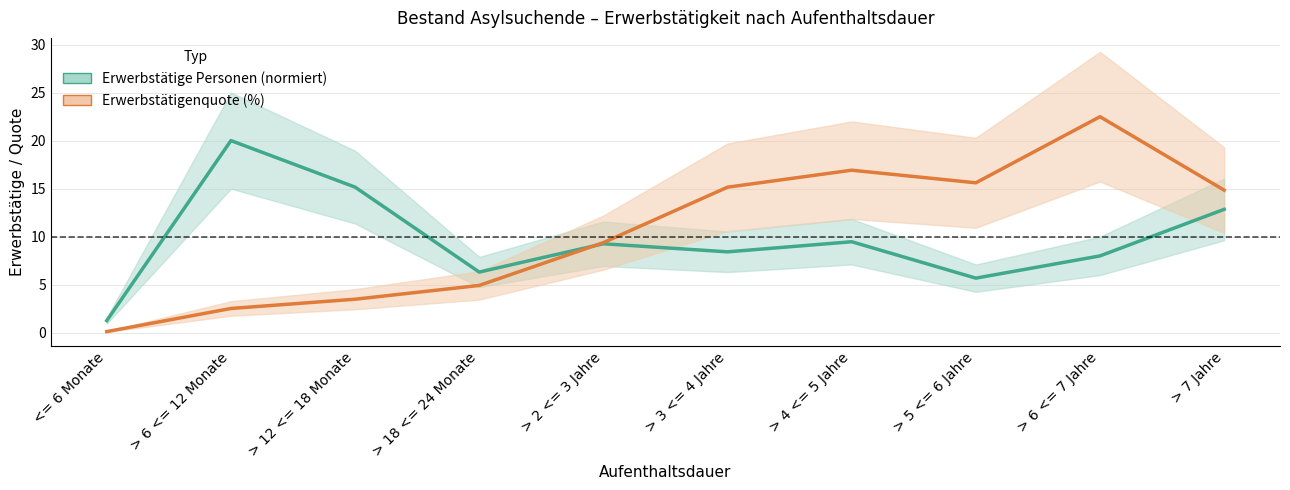

In Erwerbstätigenquote (%), how many points are higher than both neighbors (excluding endpoints)?

2